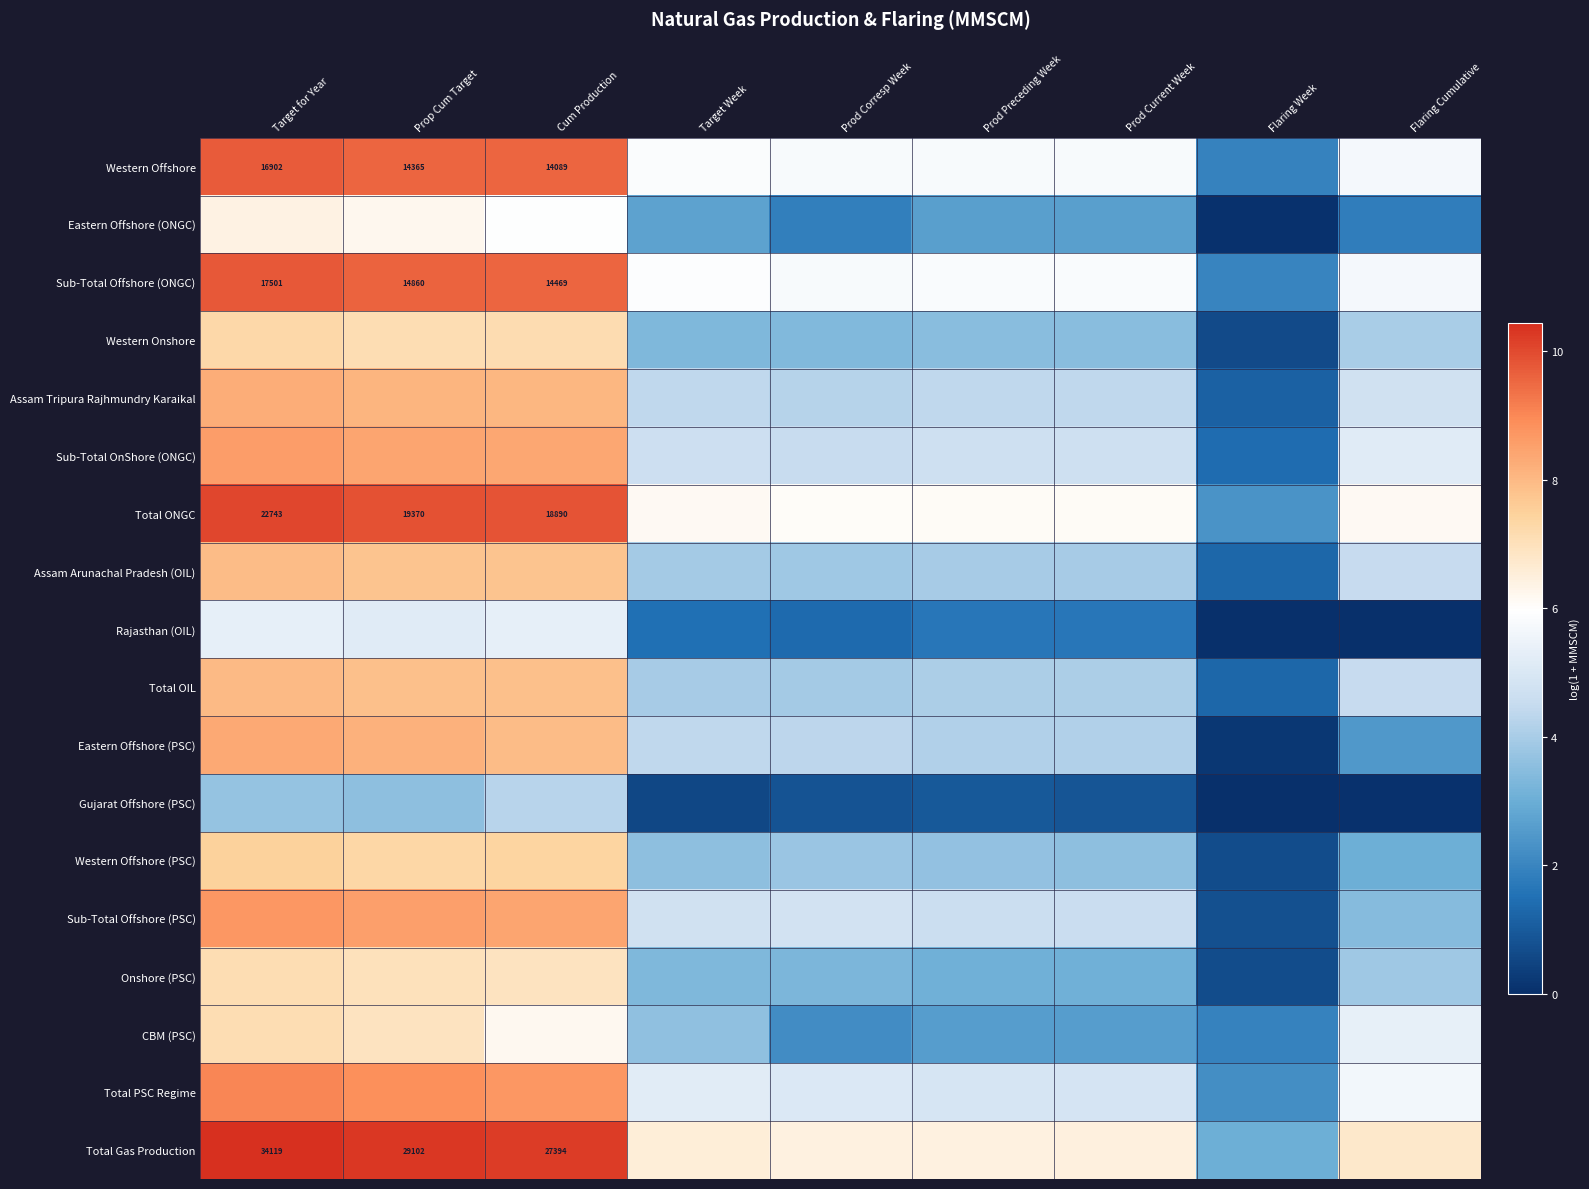

The Sub-Total Offshore (PSC) series shows 4.6 at Prod Preceding Week. True or false?

True